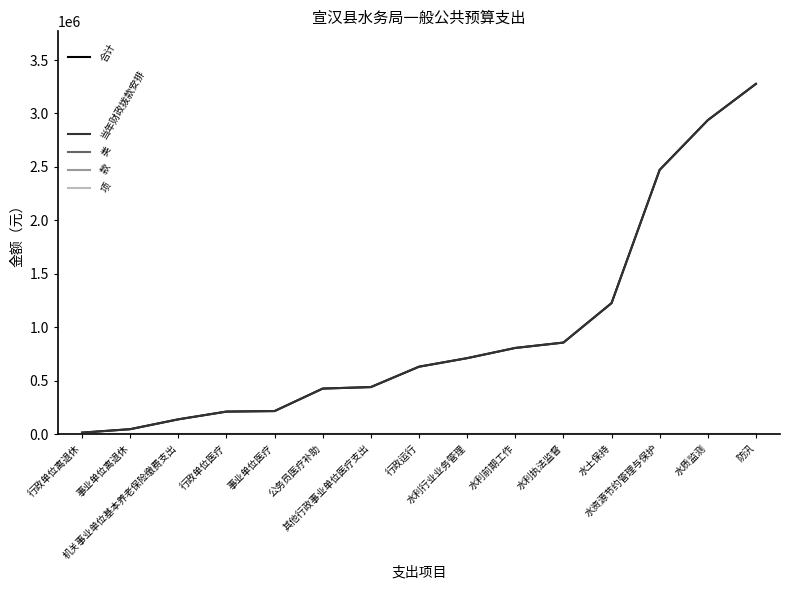

What is the label of the 6th point from the left?

公务员医疗补助